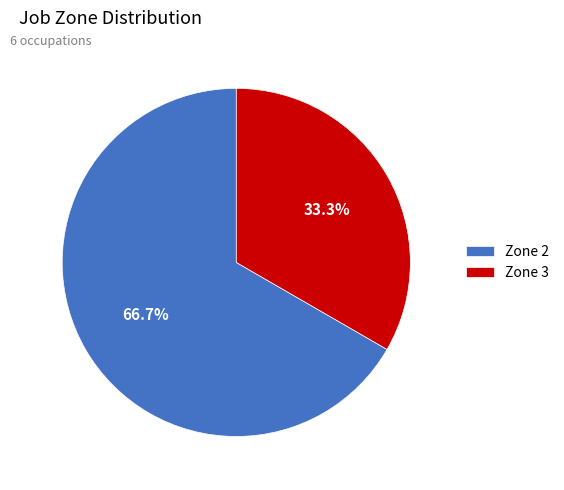

Rank the categories by value from highest to lowest.

Zone 2, Zone 3